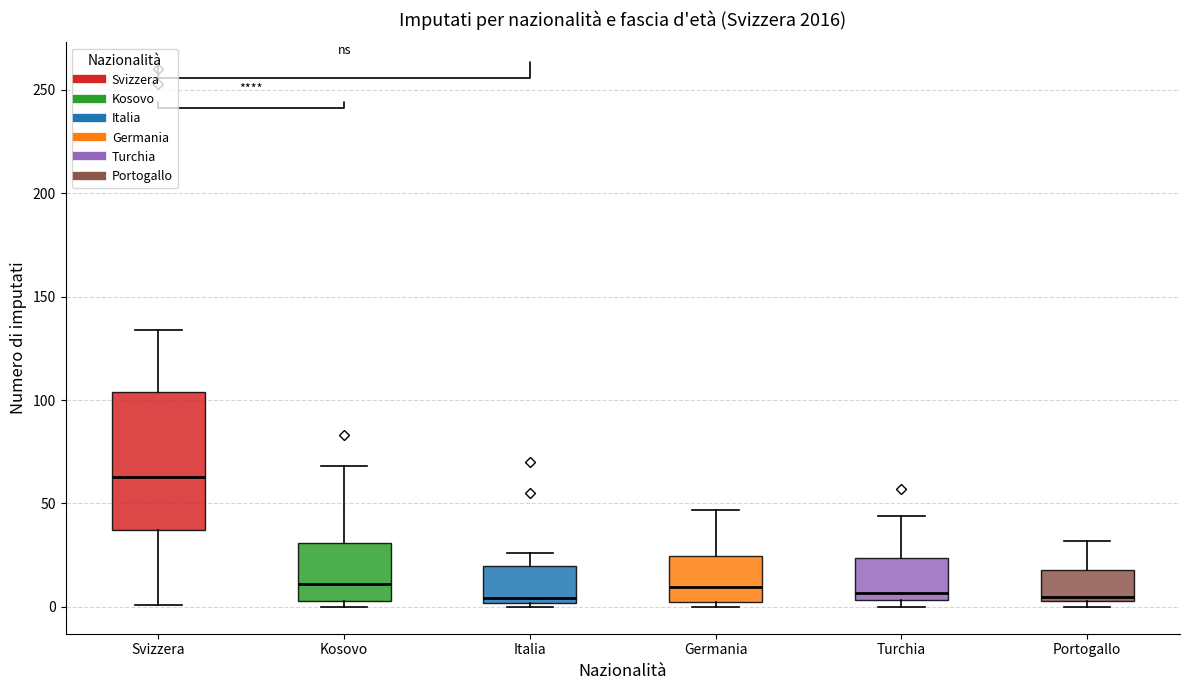

Where is the upper edge of the box for Turchia on the y-axis? The values are not printed on the chart, so give them approximately, as read against the axis.

25